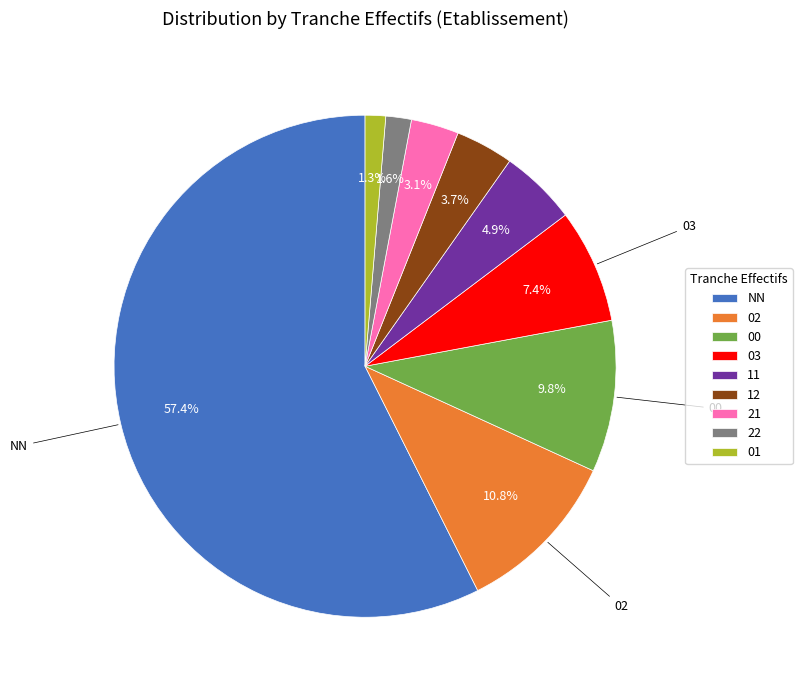

Which slice represents more than half of the pie?

NN